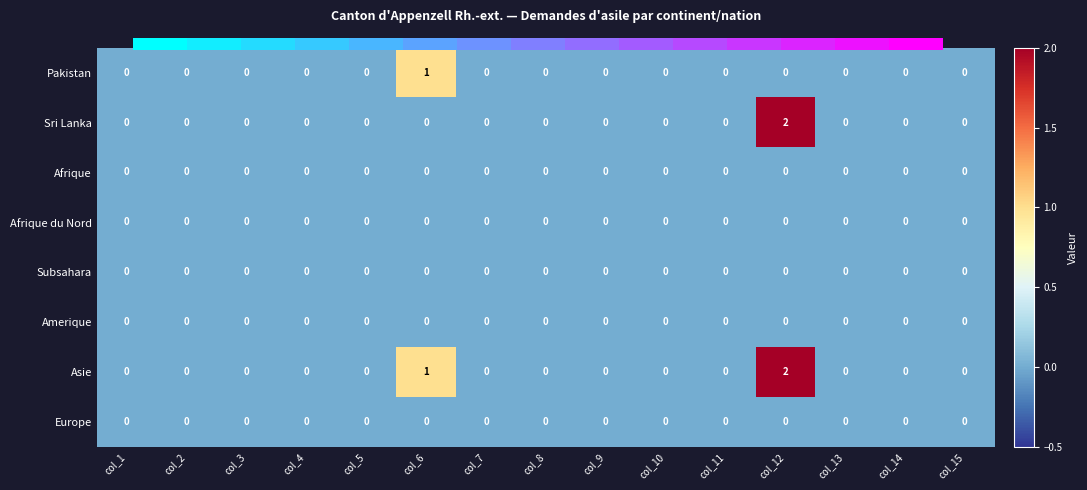

At which category does the chart reach its peak across all series?

col_12